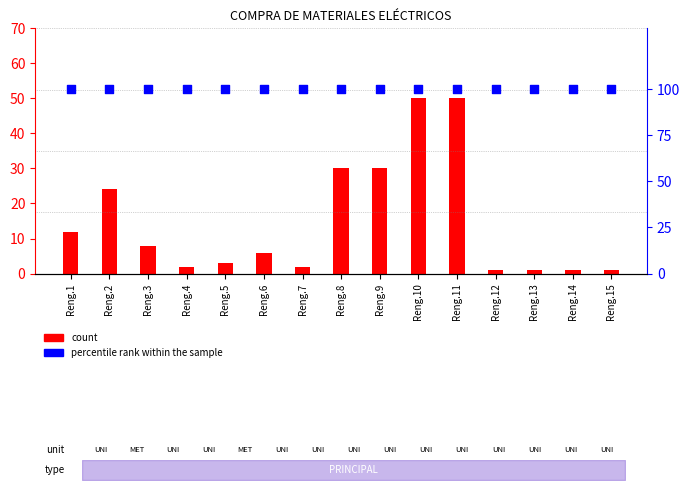

Which series has the largest total across all categories?

percentile rank within the sample